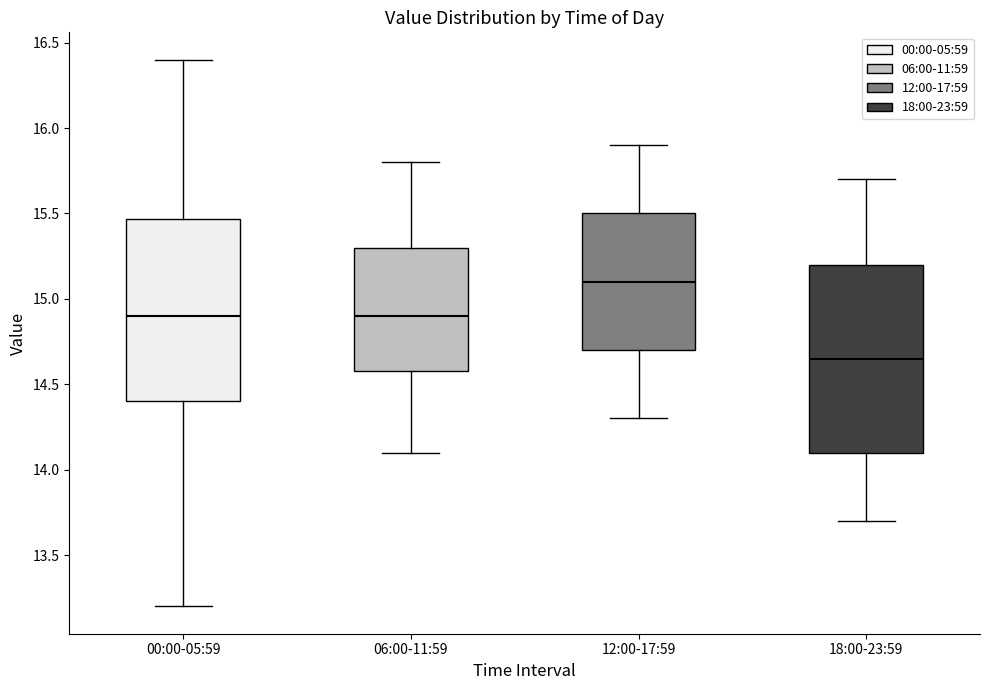

Reading left to right, read every box against the y-axis: the position of its median line, the range the box covers, and the ends of its whiskers. The values are not printed on the chart, so give them approximately, as read against the axis.

00:00-05:59: median 14.90, box 14.40 to 15.45, whiskers 13.20 to 16.40
06:00-11:59: median 14.90, box 14.60 to 15.30, whiskers 14.10 to 15.80
12:00-17:59: median 15.10, box 14.70 to 15.50, whiskers 14.30 to 15.90
18:00-23:59: median 14.65, box 14.10 to 15.20, whiskers 13.70 to 15.70